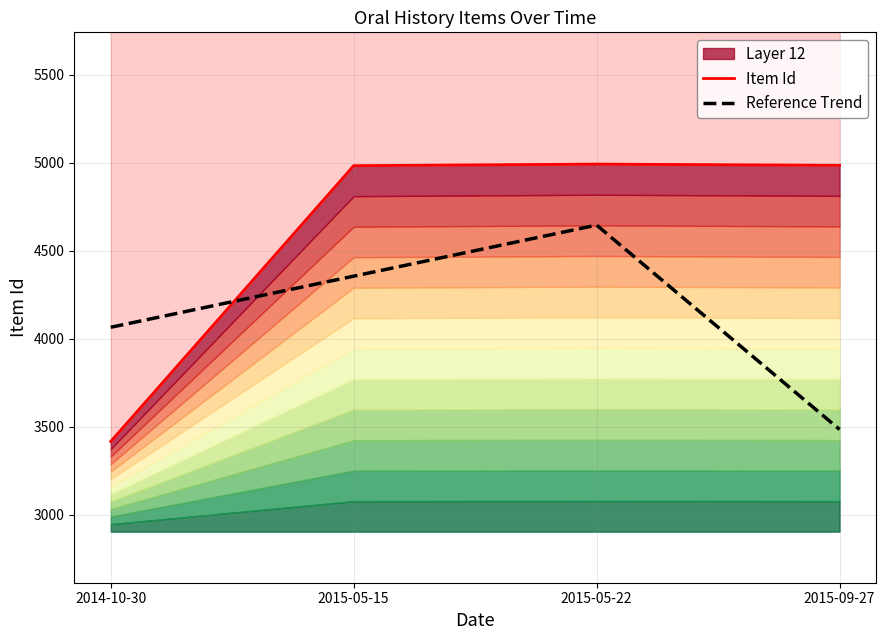

What is the greatest value displayed?

4991.0